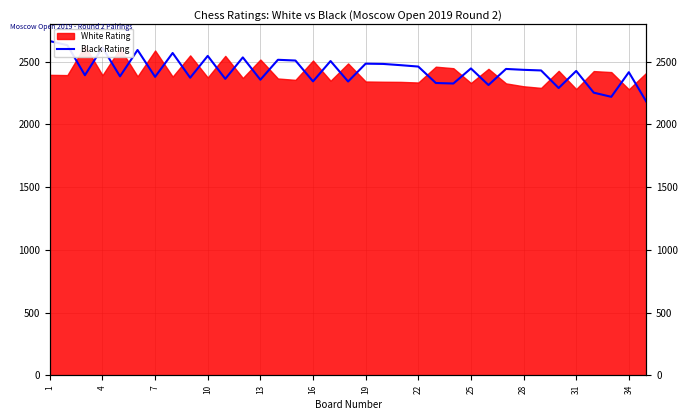

How many values are below 2429?

17